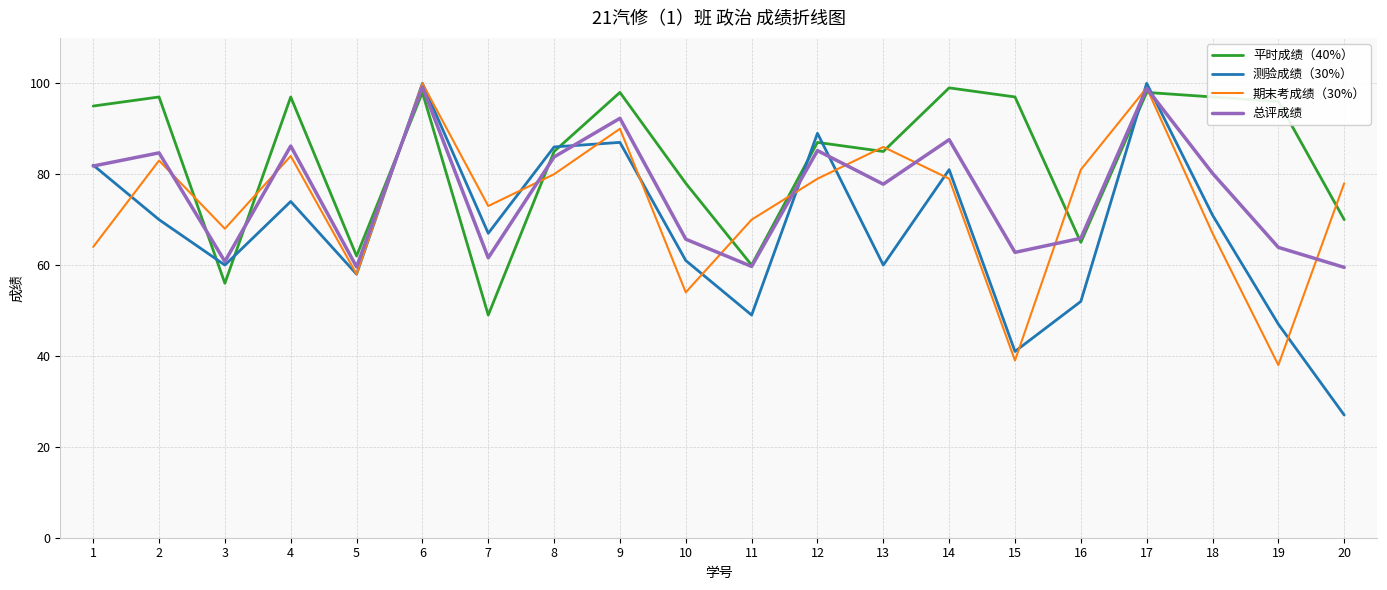

Does the chart display data point markers on the line(s)?

No